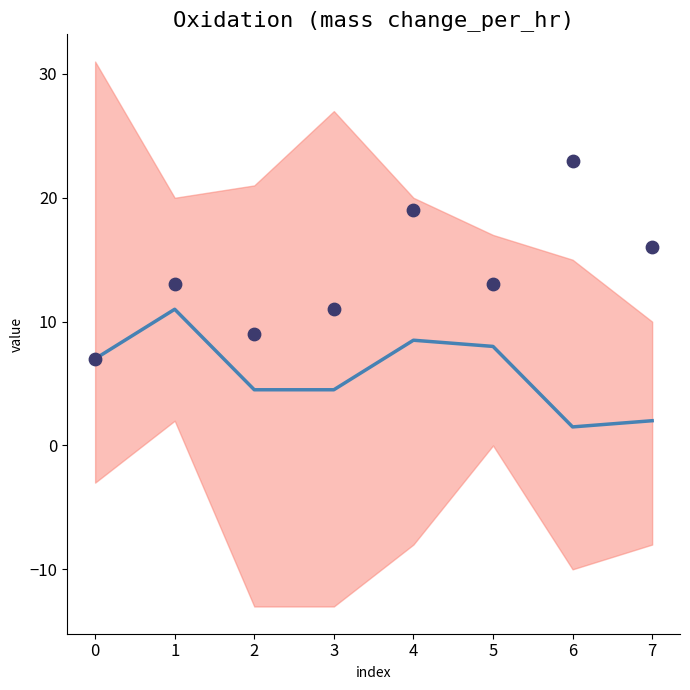

At how many categories does at least one series exceed 21?

1